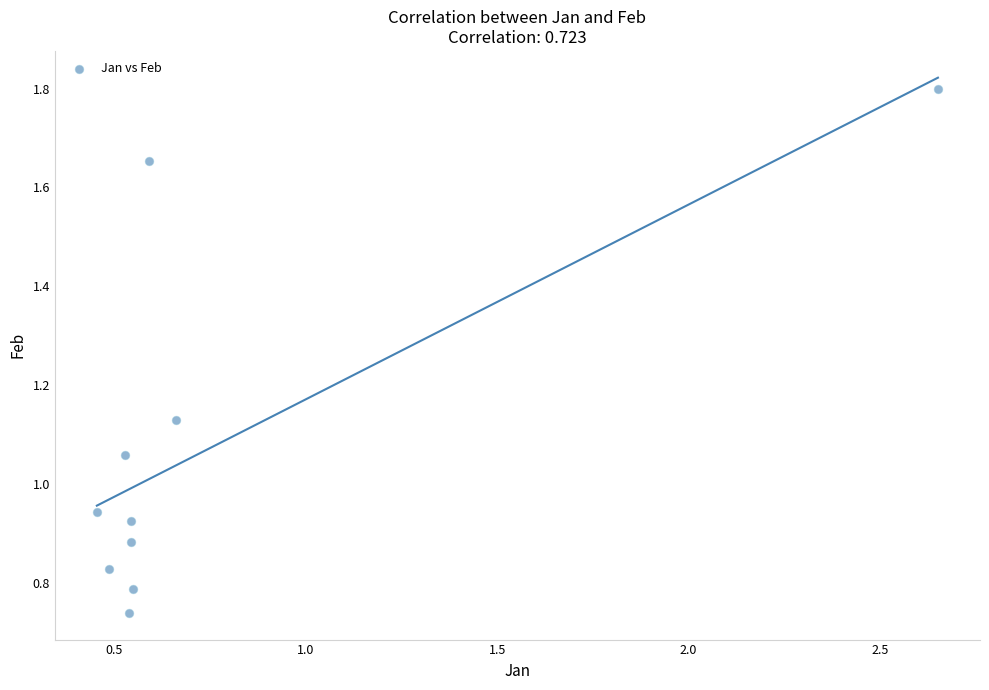

What is the range of X values (max minus min)?

2.2